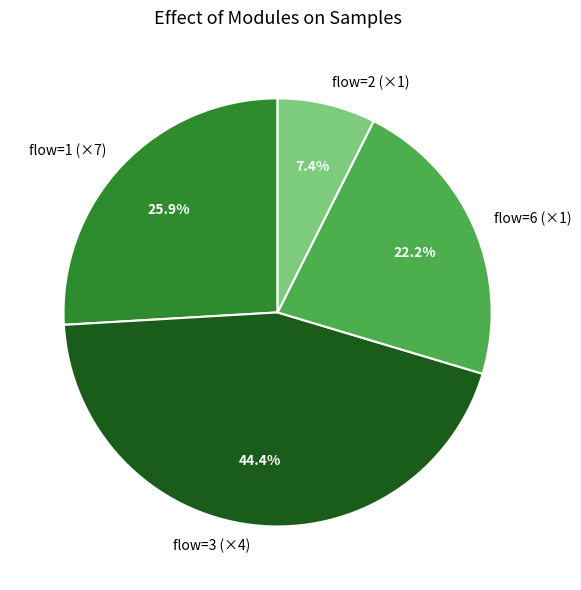

Rank the categories by value from highest to lowest.

flow=3 (×4), flow=1 (×7), flow=6 (×1), flow=2 (×1)